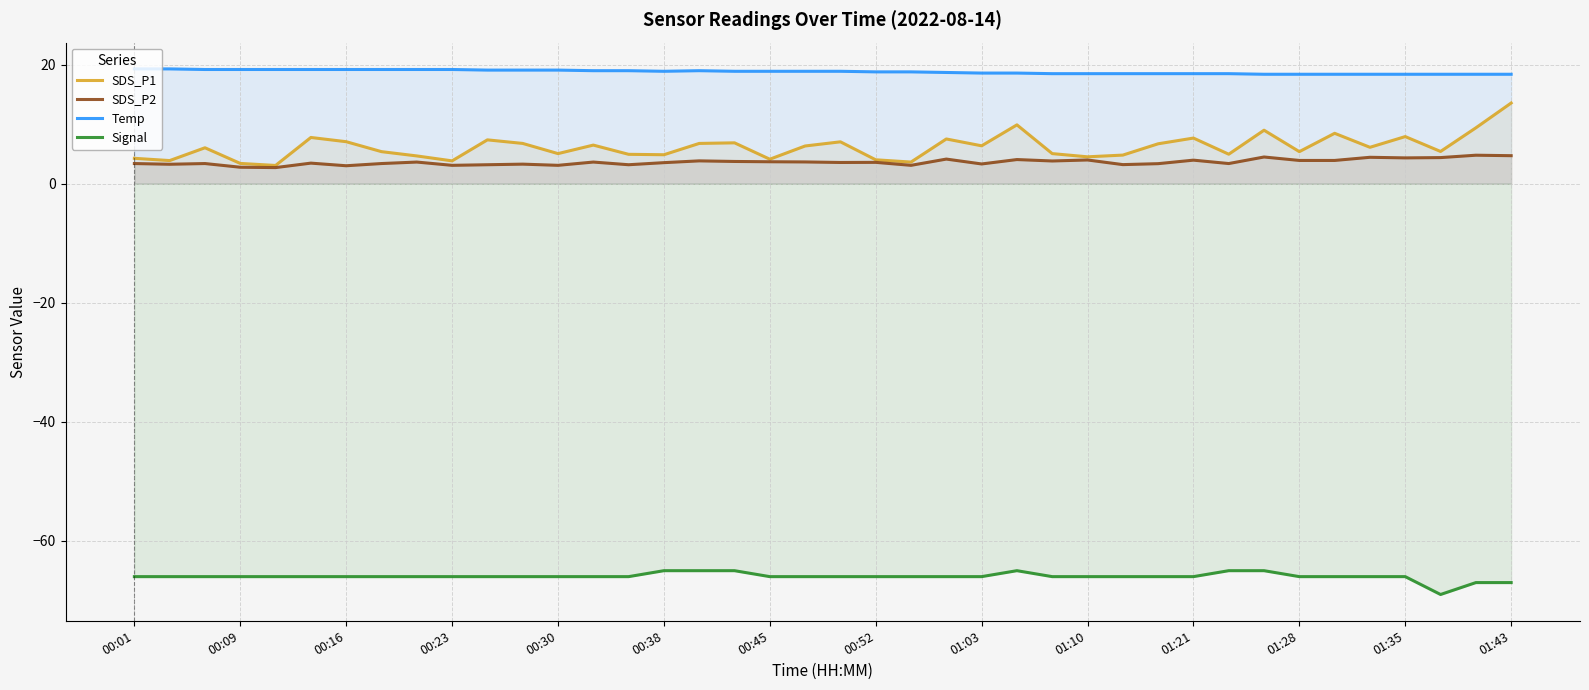

Which series has the widest spread of values?

SDS_P1